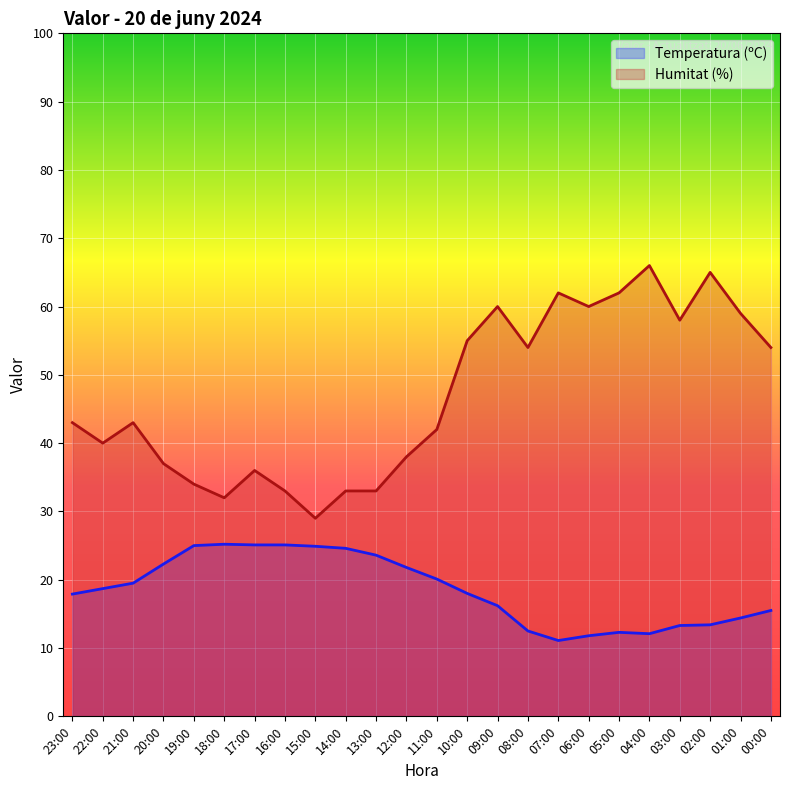

Which series has the largest total across all categories?

Humitat (%)